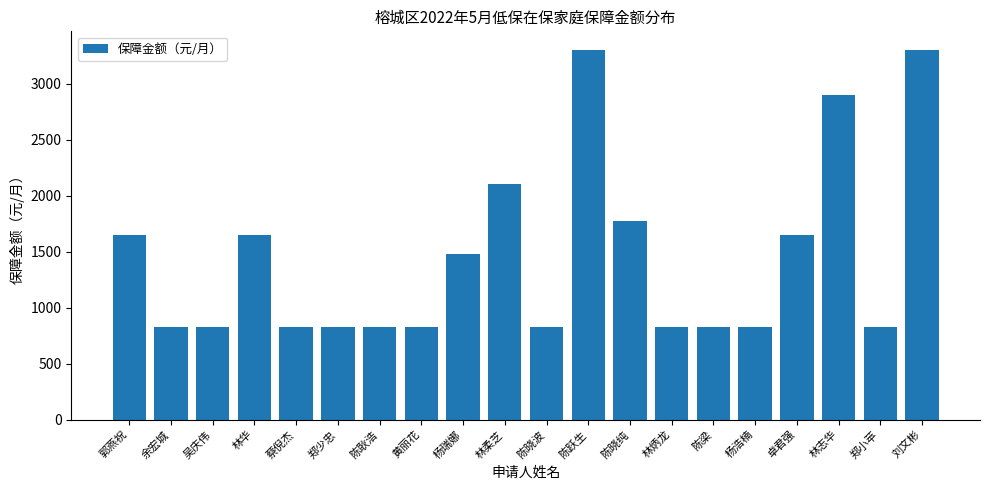

Which has a higher value, 陈跃生 or 陈耿浩?

陈跃生